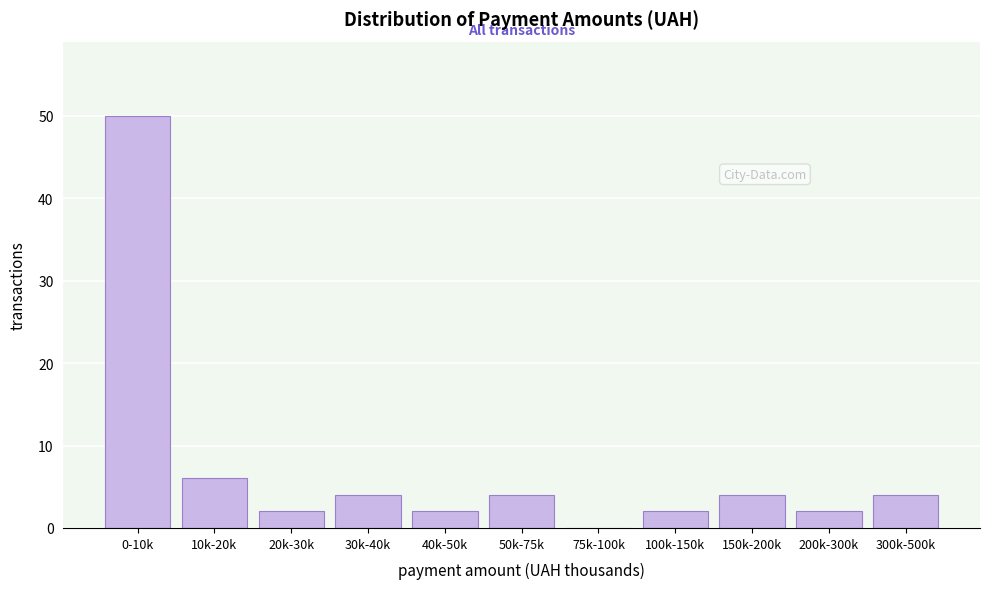

Reading right to left, list all the values displayed in this chart.

300k-500k=4	200k-300k=2	150k-200k=4	100k-150k=2	75k-100k=0	50k-75k=4	40k-50k=2	30k-40k=4	20k-30k=2	10k-20k=6	0-10k=50